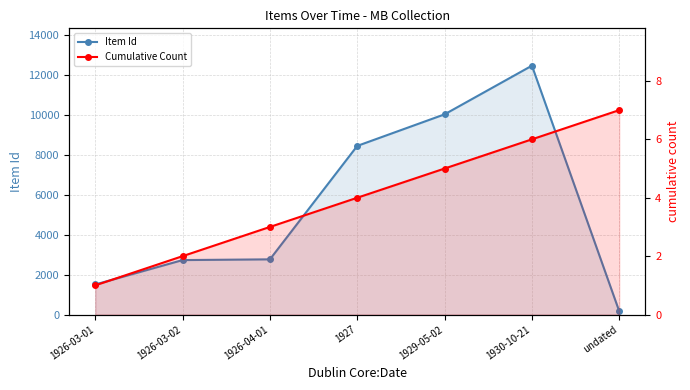

What is the label of the 3rd point from the left?

1926-04-01